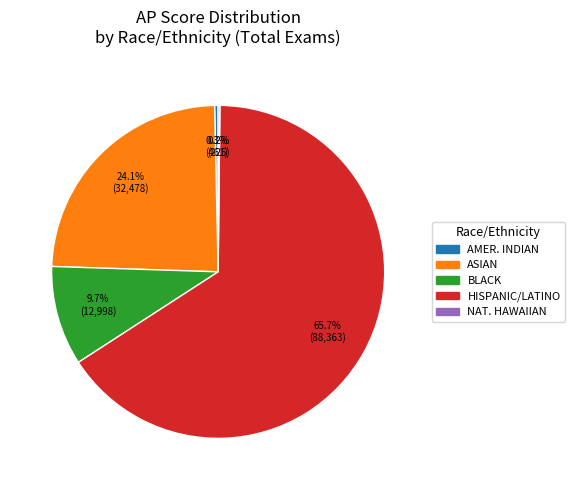

Is there any slice that represents more than half of the pie?

Yes